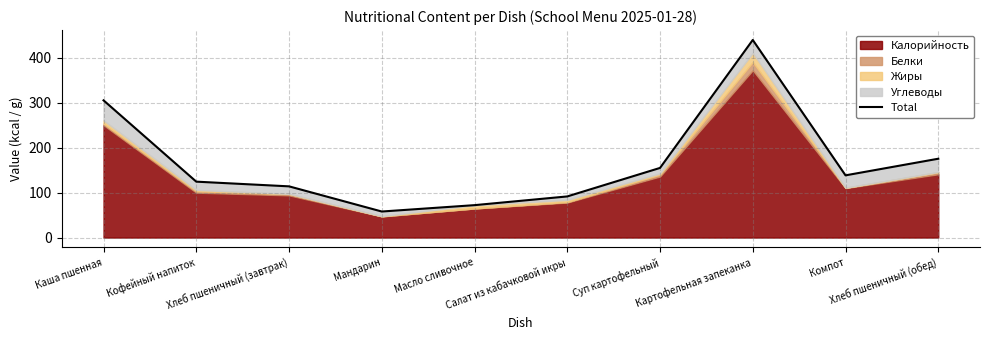

Between Мандарин and Масло сливочное, which is larger?

Масло сливочное